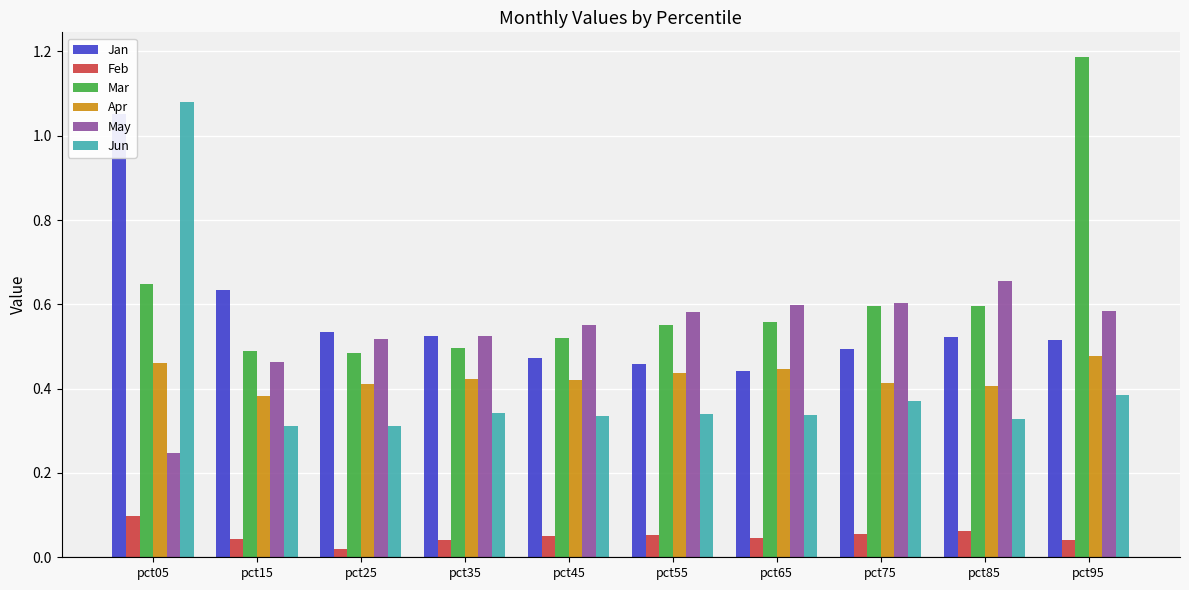

At which label is Feb closest to 0?

pct25